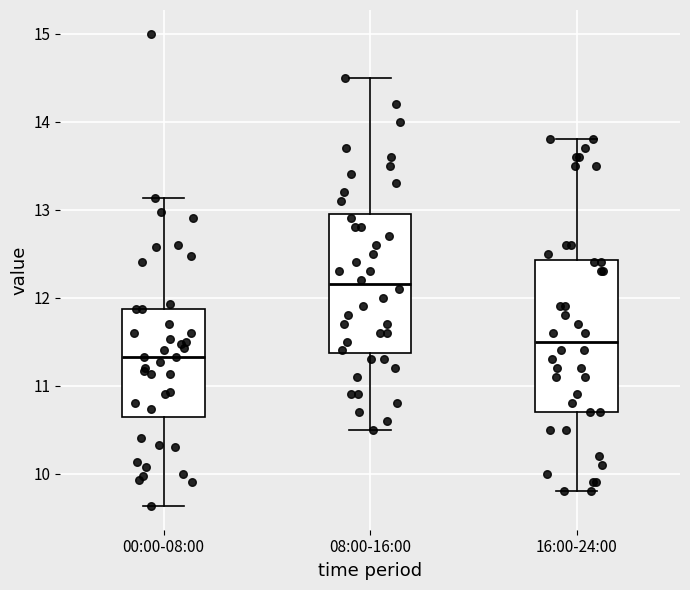

Reading left to right, read every box against the y-axis: the position of its median line, the range the box covers, and the ends of its whiskers. The values are not printed on the chart, so give them approximately, as read against the axis.

00:00-08:00: median 11.3, box 10.6 to 11.9, whiskers 9.6 to 13.1
08:00-16:00: median 12.2, box 11.4 to 13.0, whiskers 10.5 to 14.5
16:00-24:00: median 11.5, box 10.7 to 12.4, whiskers 9.8 to 13.8